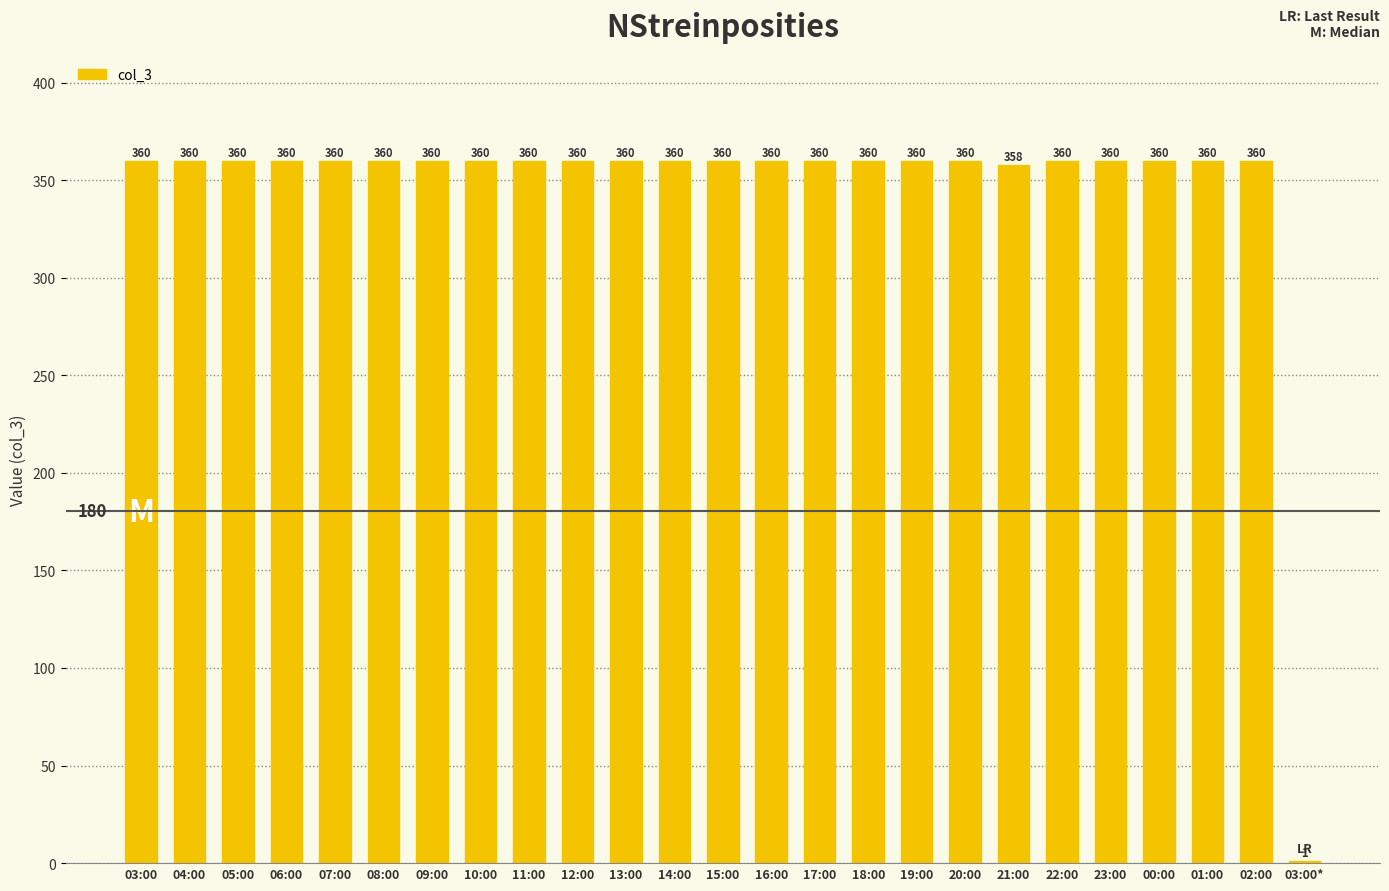

What is the approximate value at 16:00, to the nearest 10?

360